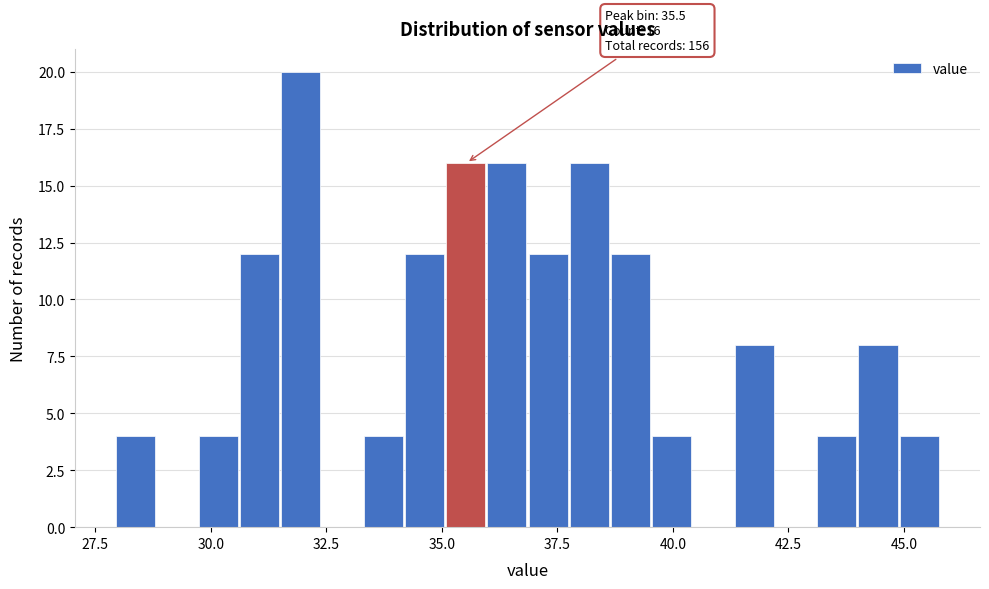

Read against the x-axis, roughly where is the centre of the tallest bar?

32.0